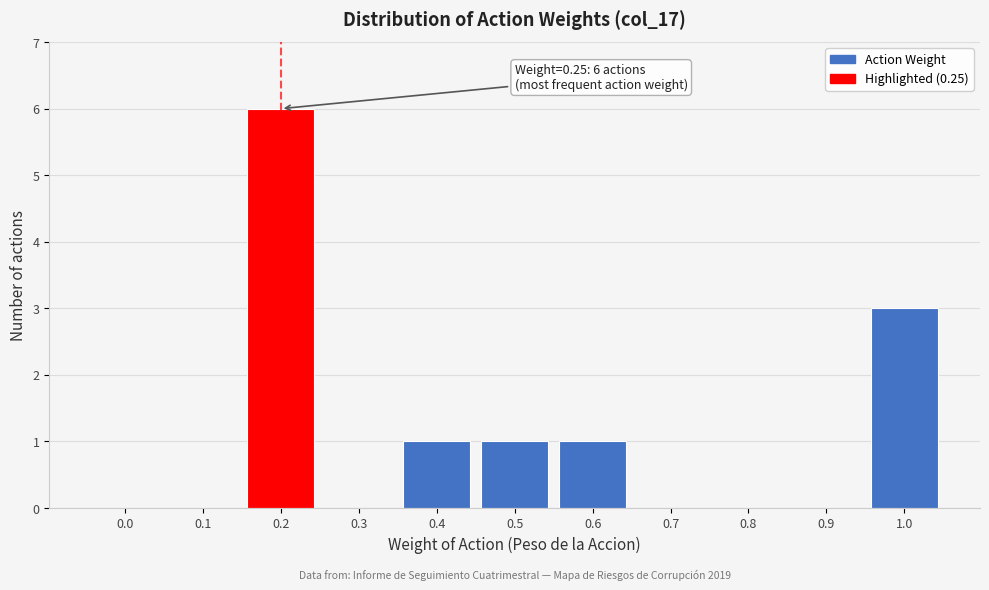

Reading left to right, transcribe all the data shown in this chart.

0.0=0	0.1=0	0.2=6	0.3=0	0.4=1	0.5=1	0.6=1	0.7=0	0.8=0	0.9=0	1.0=3